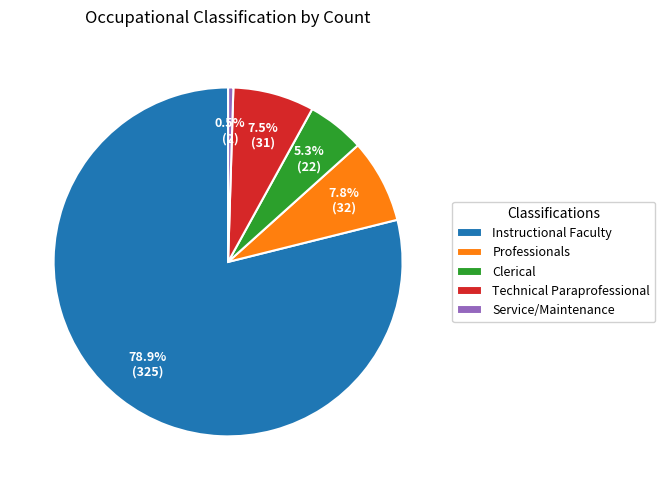

Which has a higher value, Instructional Faculty or Service/Maintenance?

Instructional Faculty